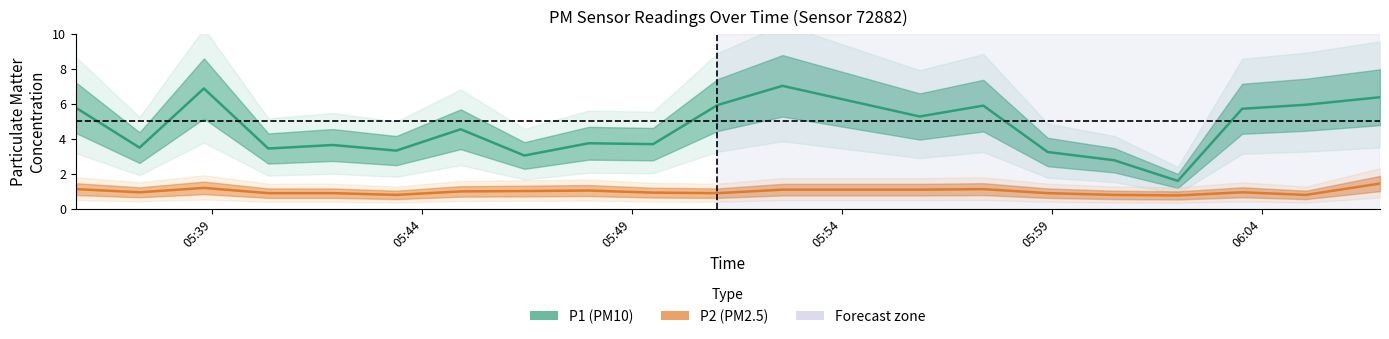

How many interior local valleys does the P2 (PM2.5) series have?

5